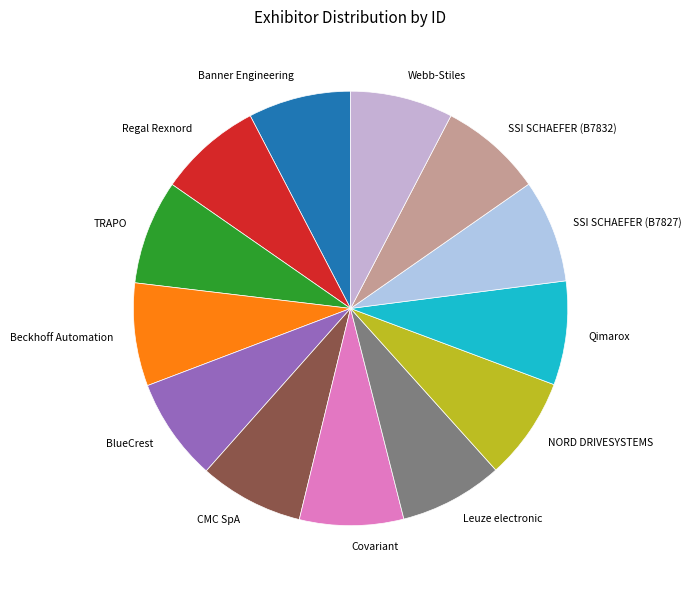

What is the ratio of the value at Banner Engineering to the value at SSI SCHAEFER (B7827)?

1.0